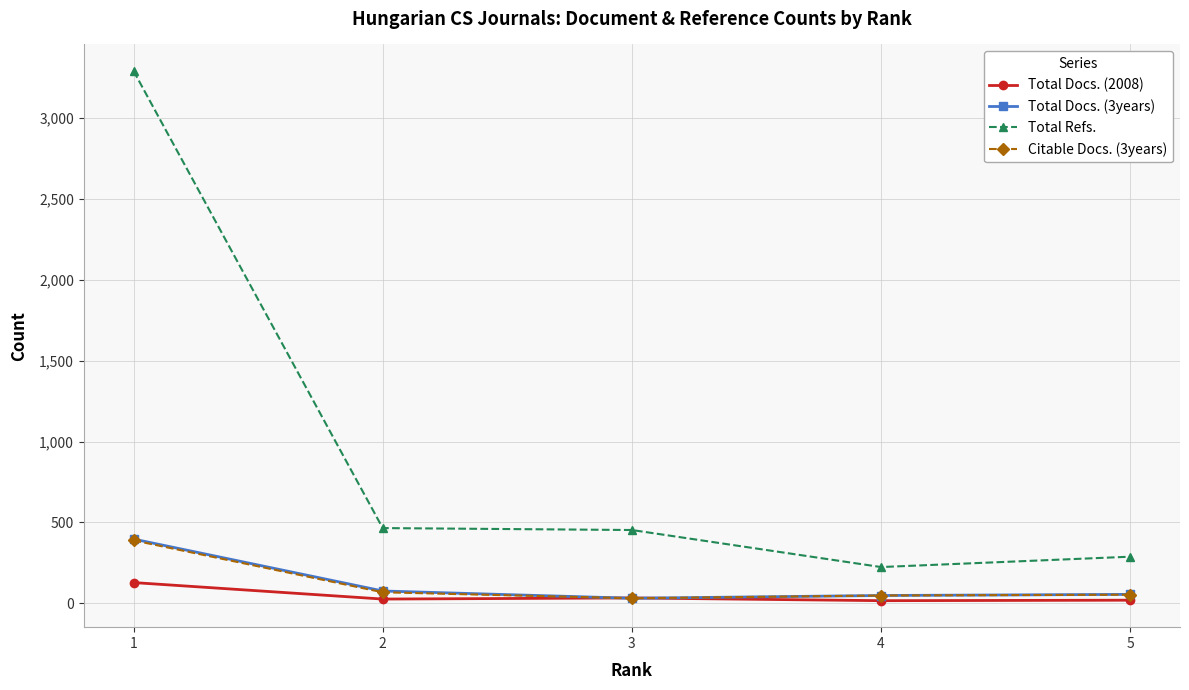

What is the difference between the second highest and minimum values in the Citable Docs. (3years) series?

37